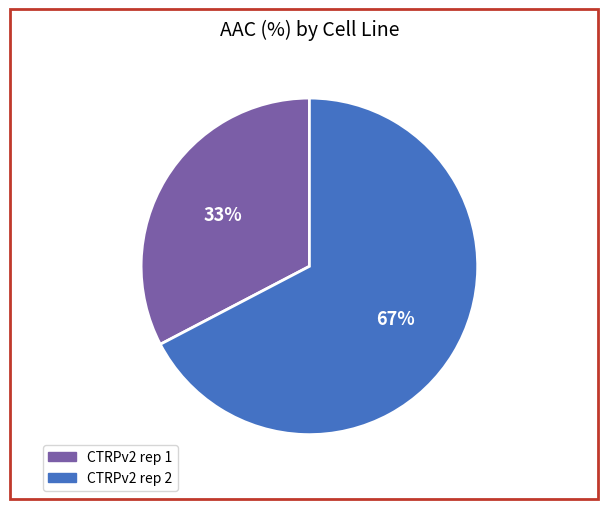

Is there a majority slice in this chart?

Yes